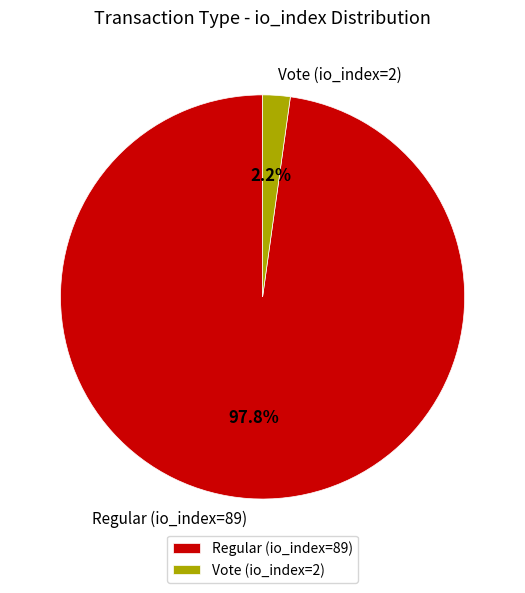

Between Regular (io_index=89) and Vote (io_index=2), which is larger?

Regular (io_index=89)